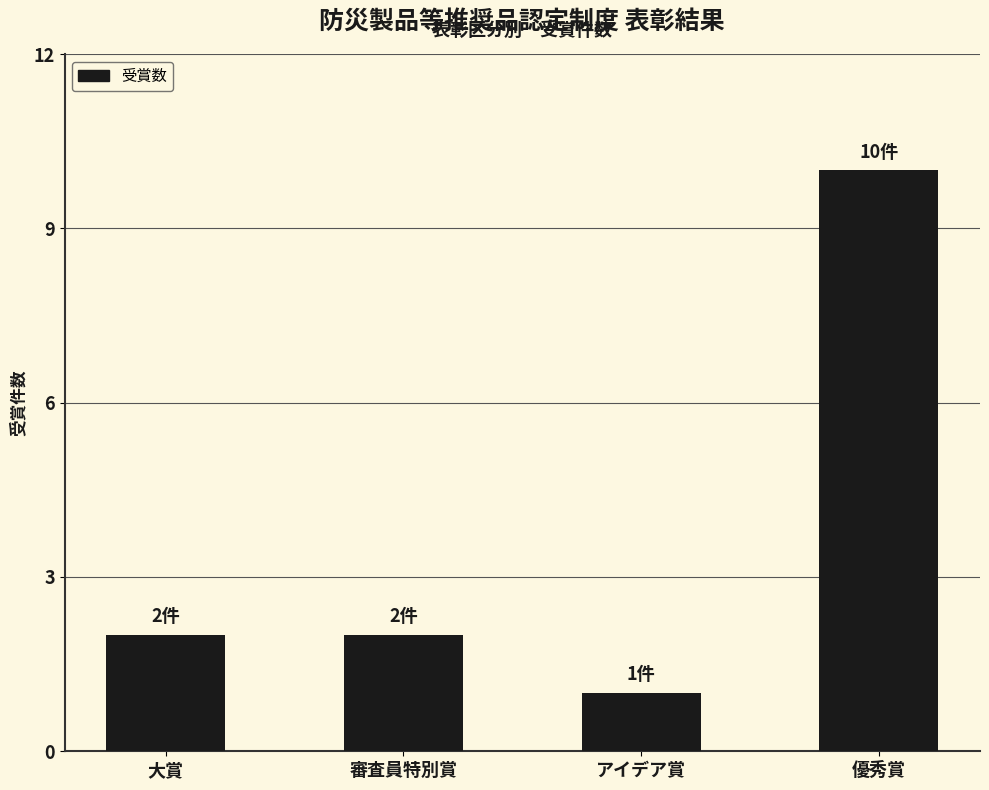

What is the ratio of the value at 優秀賞 to the value at 大賞?

5.0